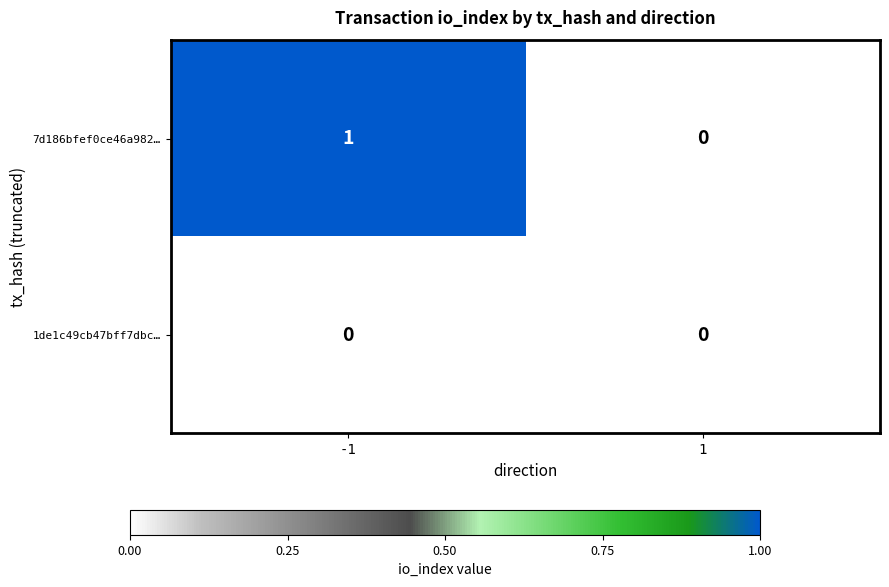

Reading left to right, extract all data points from this chart.

7d186bfef0ce46a982…: -1=1	1=0
1de1c49cb47bff7dbc…: -1=0	1=0